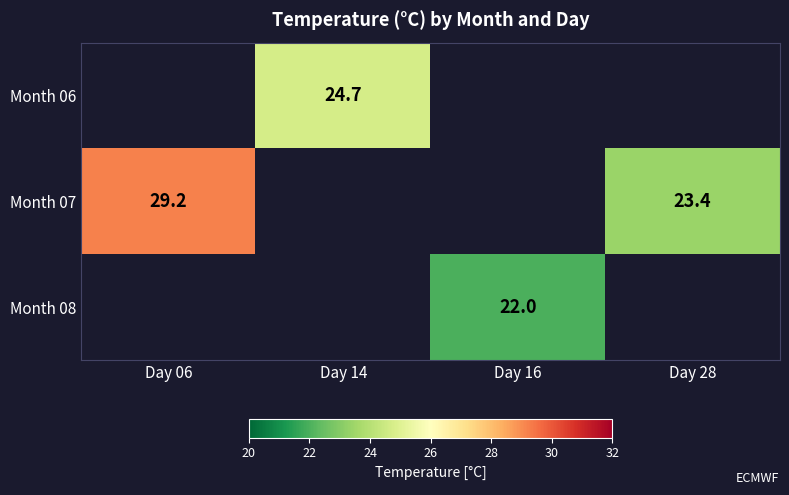

Is the value of Month 06 at Day 14 greater than the value of Month 08 at Day 16?

Yes